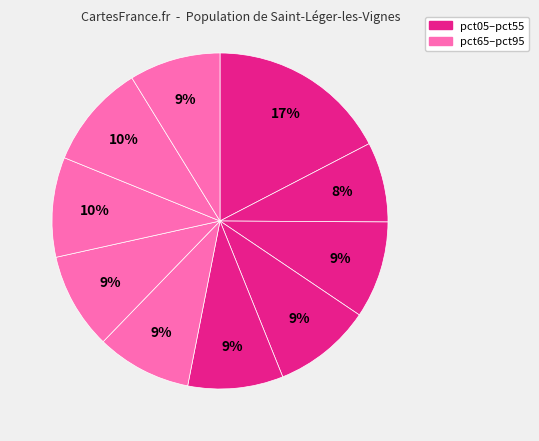

How many segments does this pie chart have?

10